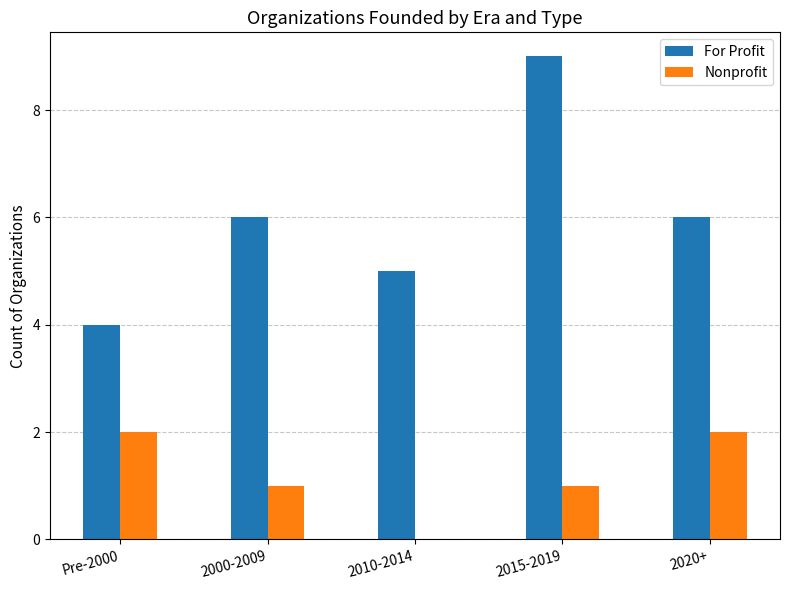

What is the sum of the For Profit values at 2000-2009 and 2015-2019?

15